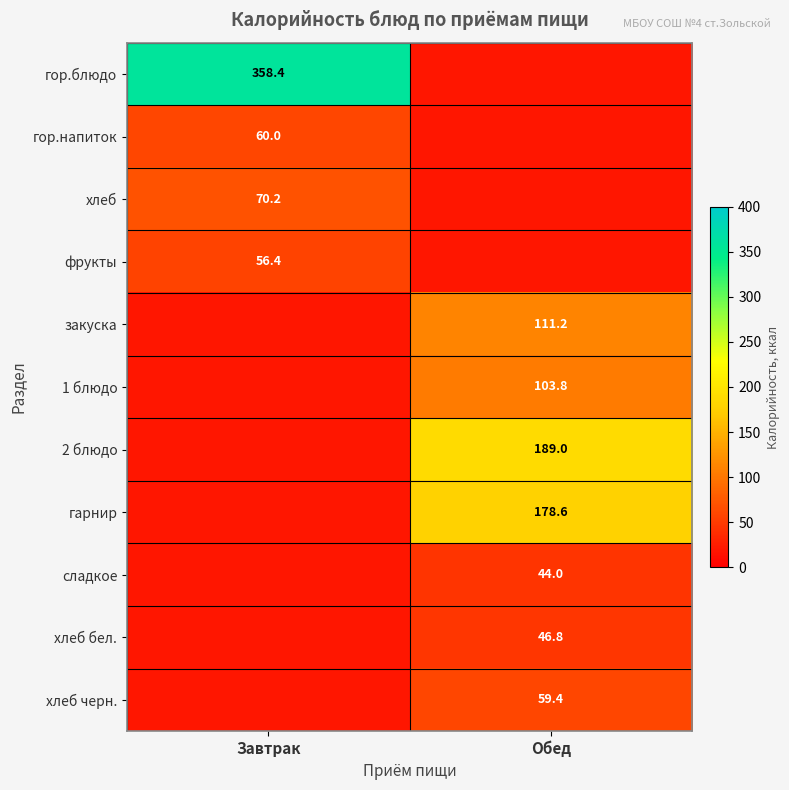

The закуска series shows 44.3 at Обед. True or false?

False